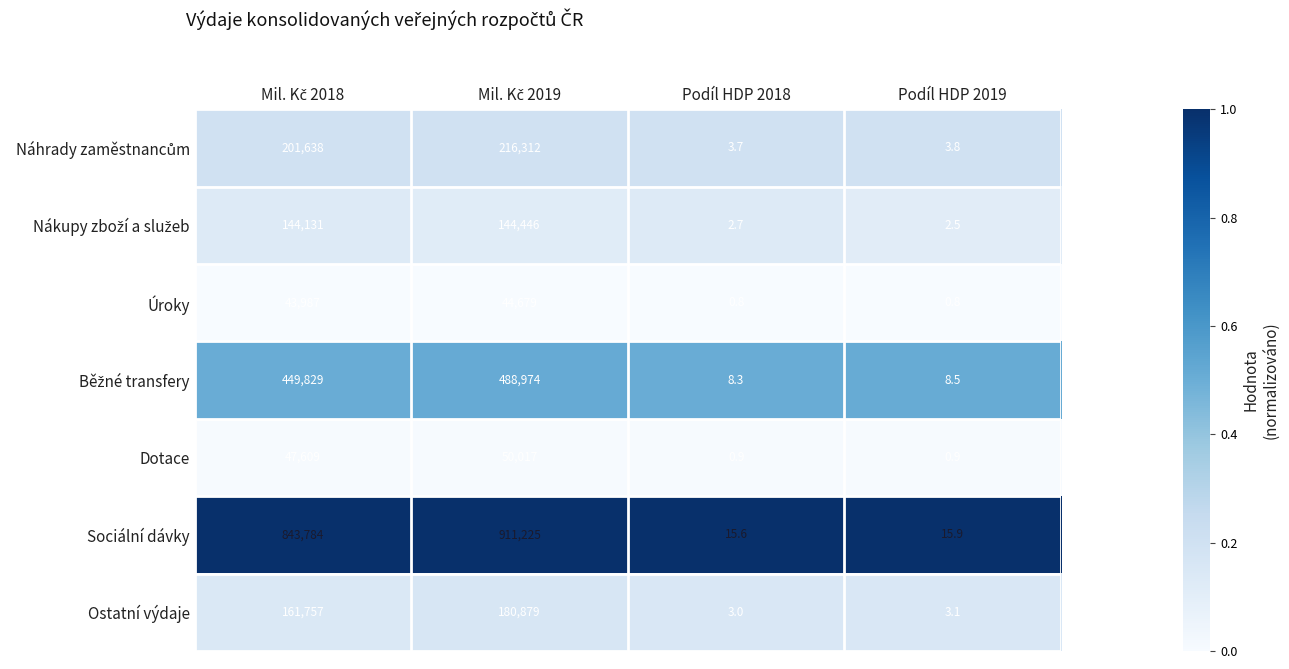

Which series has the widest spread of values?

Sociální dávky